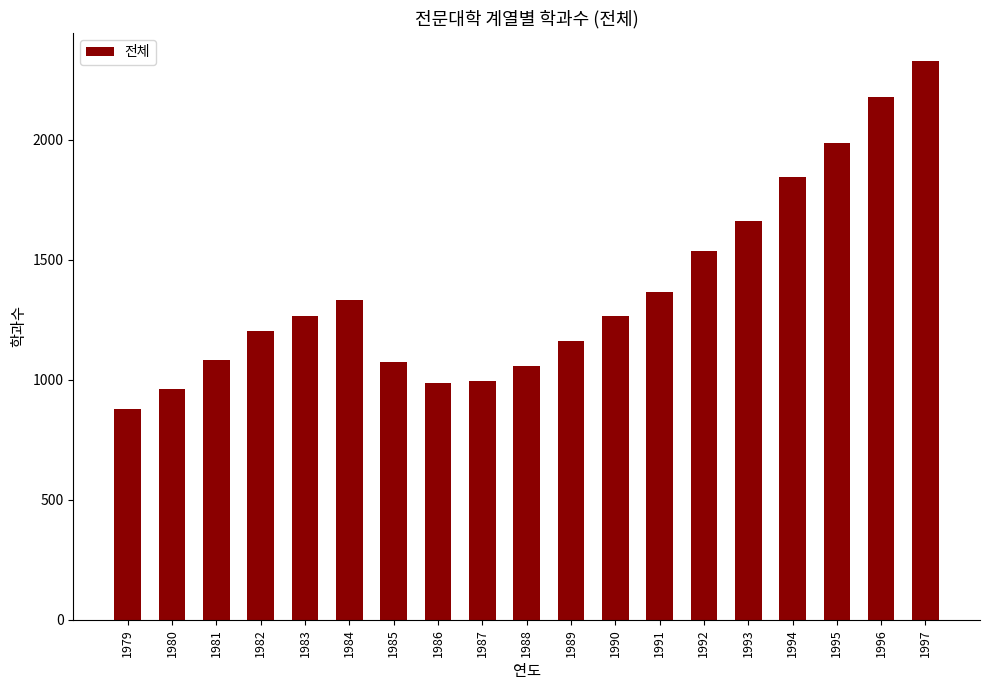

What is the sum of the values at 1997 and 1979?

3209